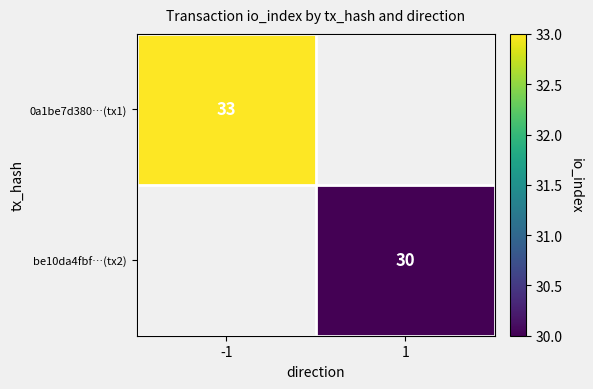

Which category has the highest value across all series?

-1